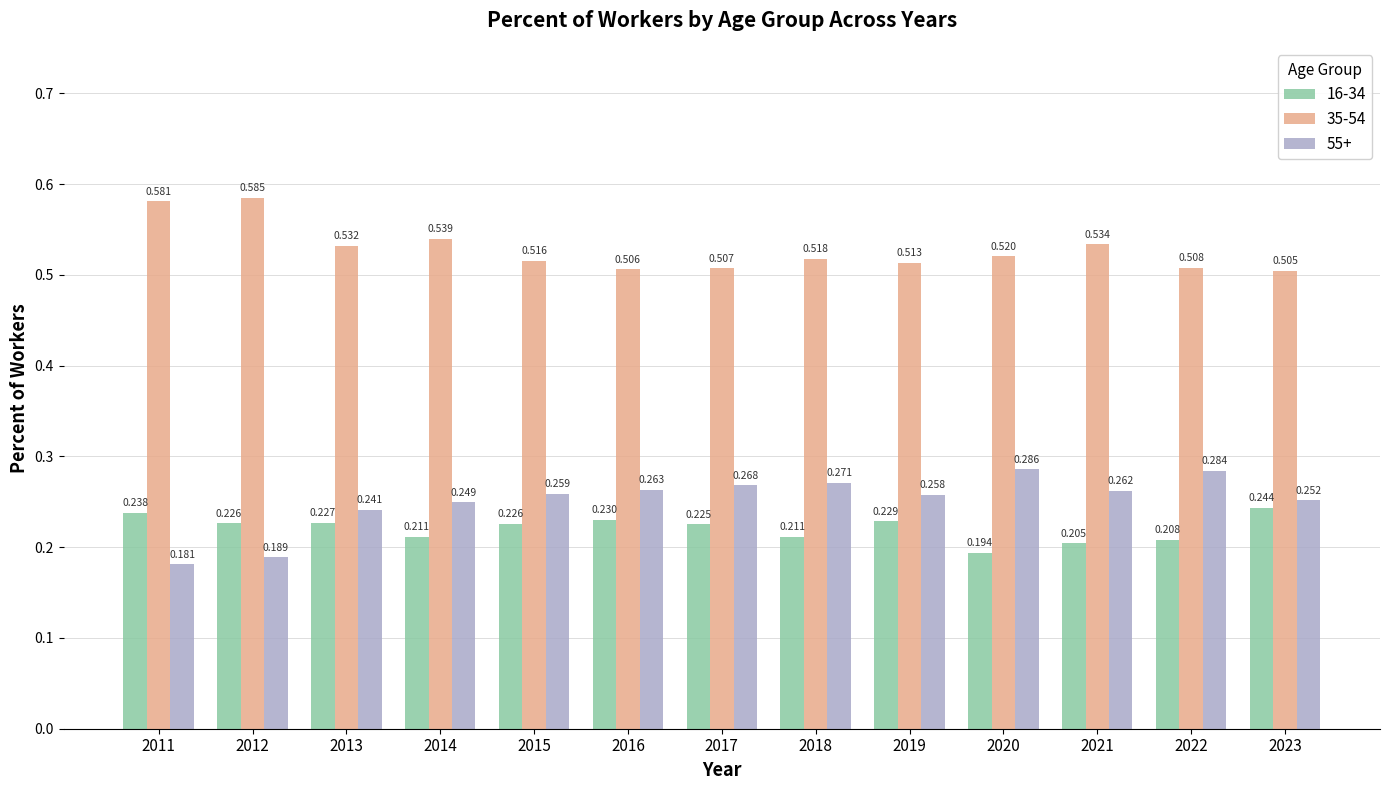

The value of 55+ at 2019 is 0.4. True or false?

False